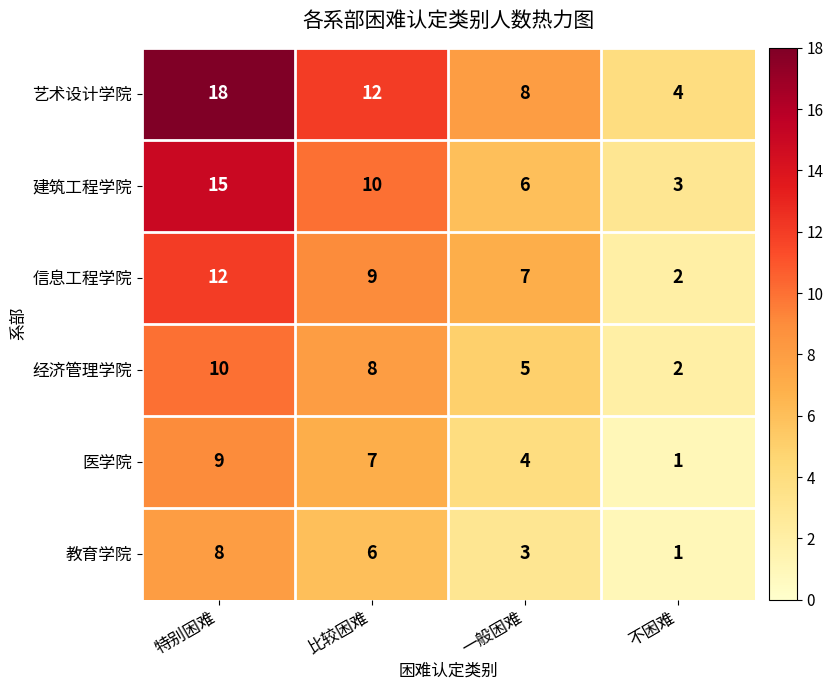

What is the difference between the highest and lowest values at 不困难?

3